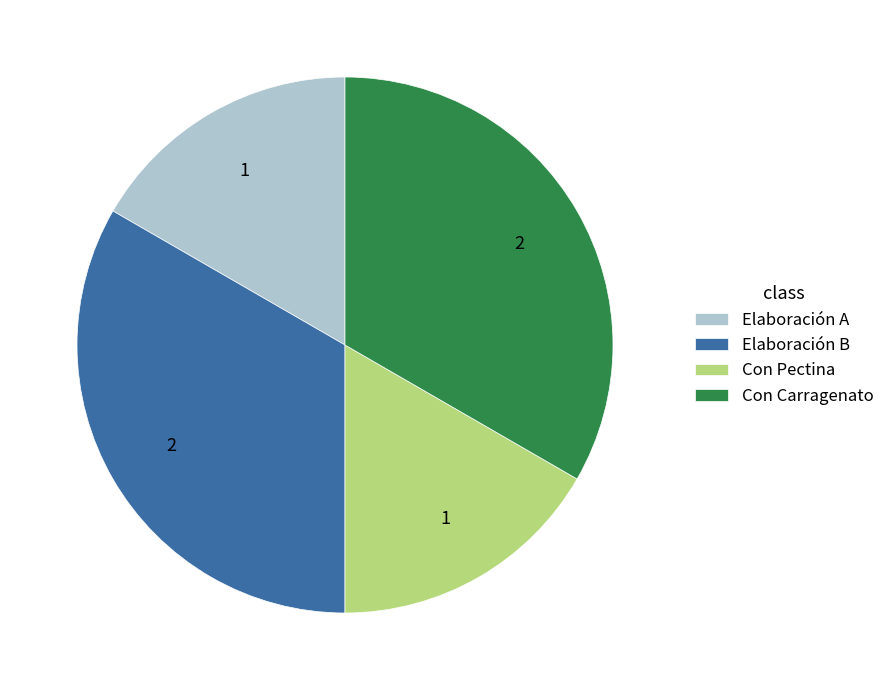

How many slices are in this pie chart?

4